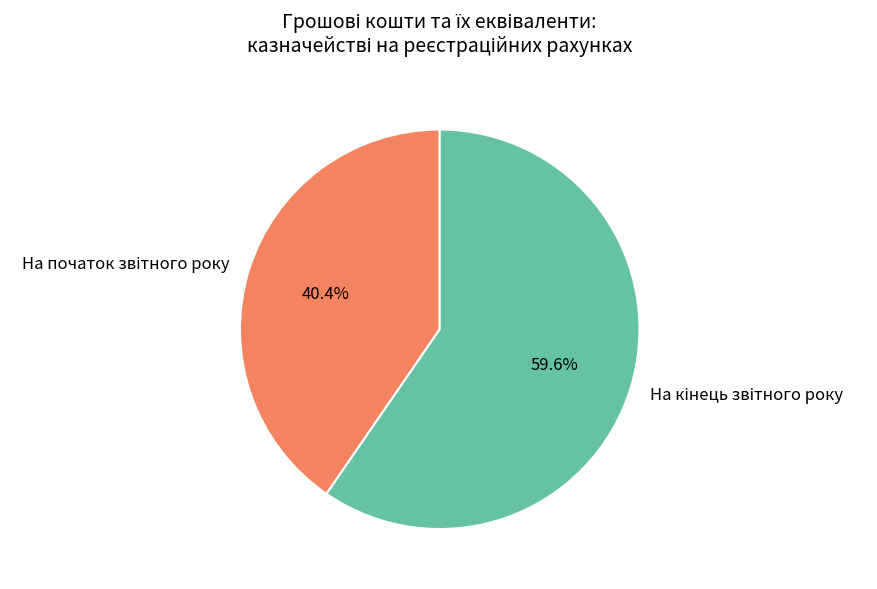

Is there a majority slice in this chart?

Yes